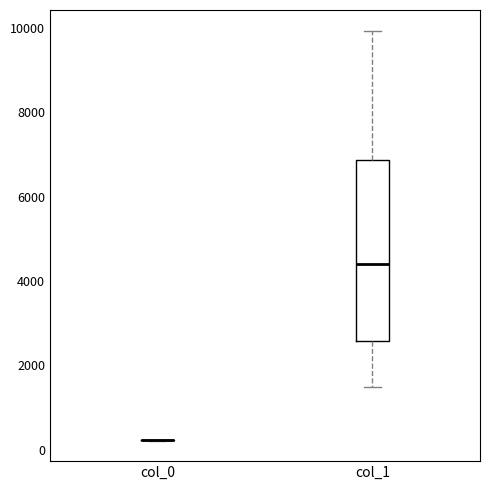

Comparing the boxes themselves (not the whiskers), which one is the tallest?

col_1